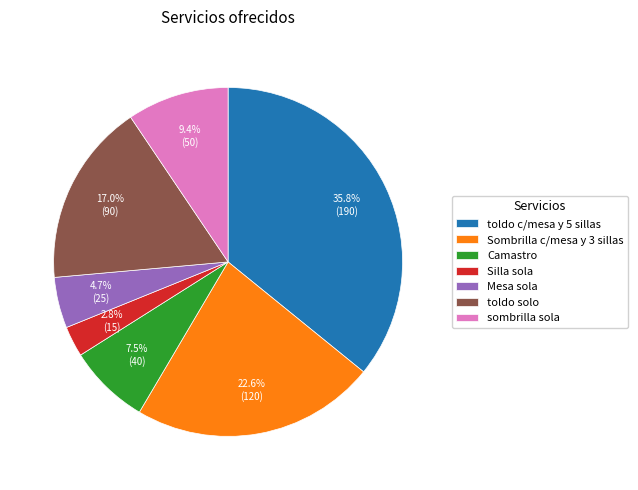

Count the number of slices in the pie.

7